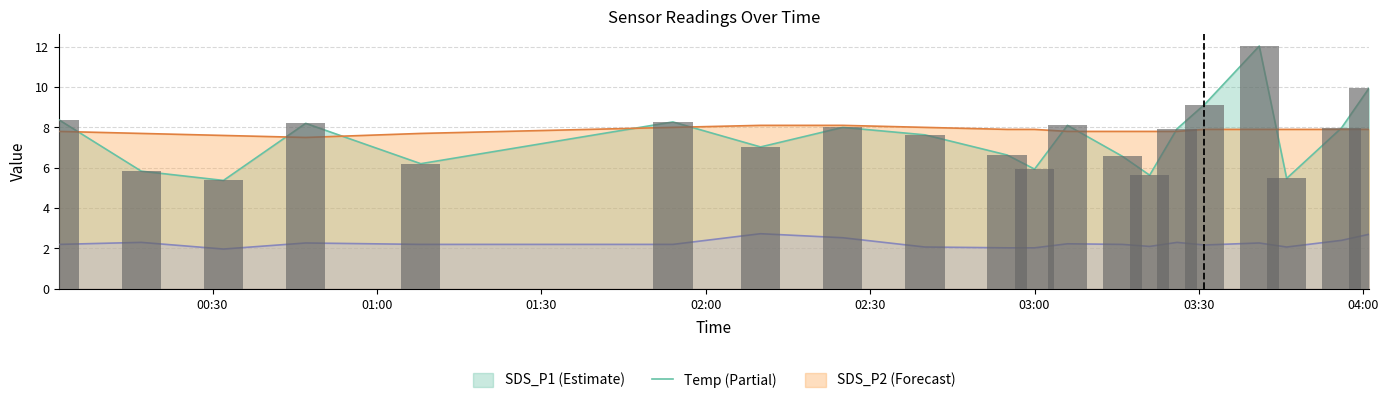

Is it true that SDS_P1 equals 9.9 at 2022/11/23 00:17?

False